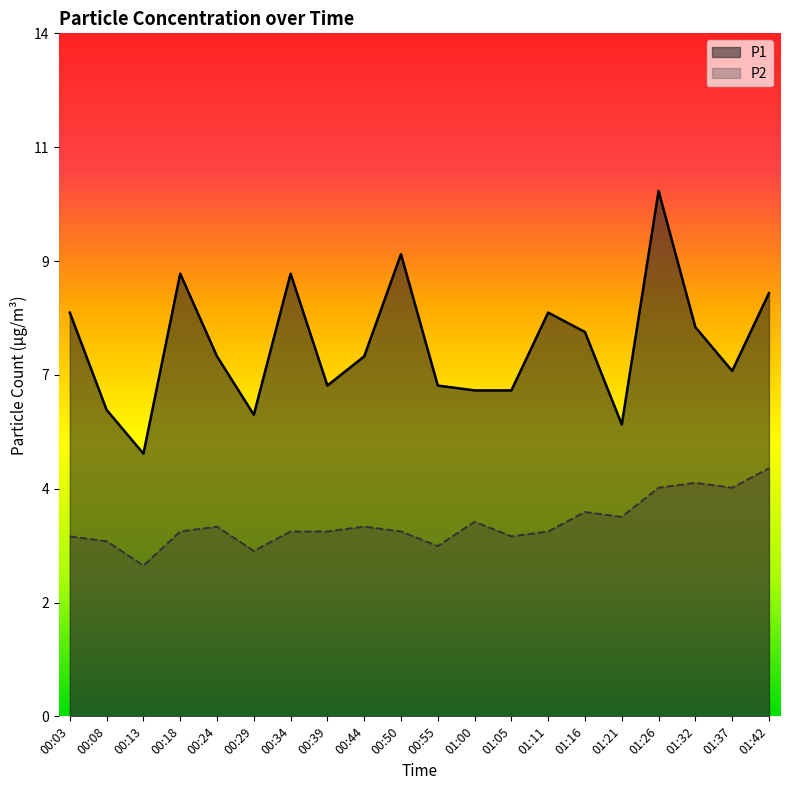

True or false: P1 and P2 cross at least once.

False